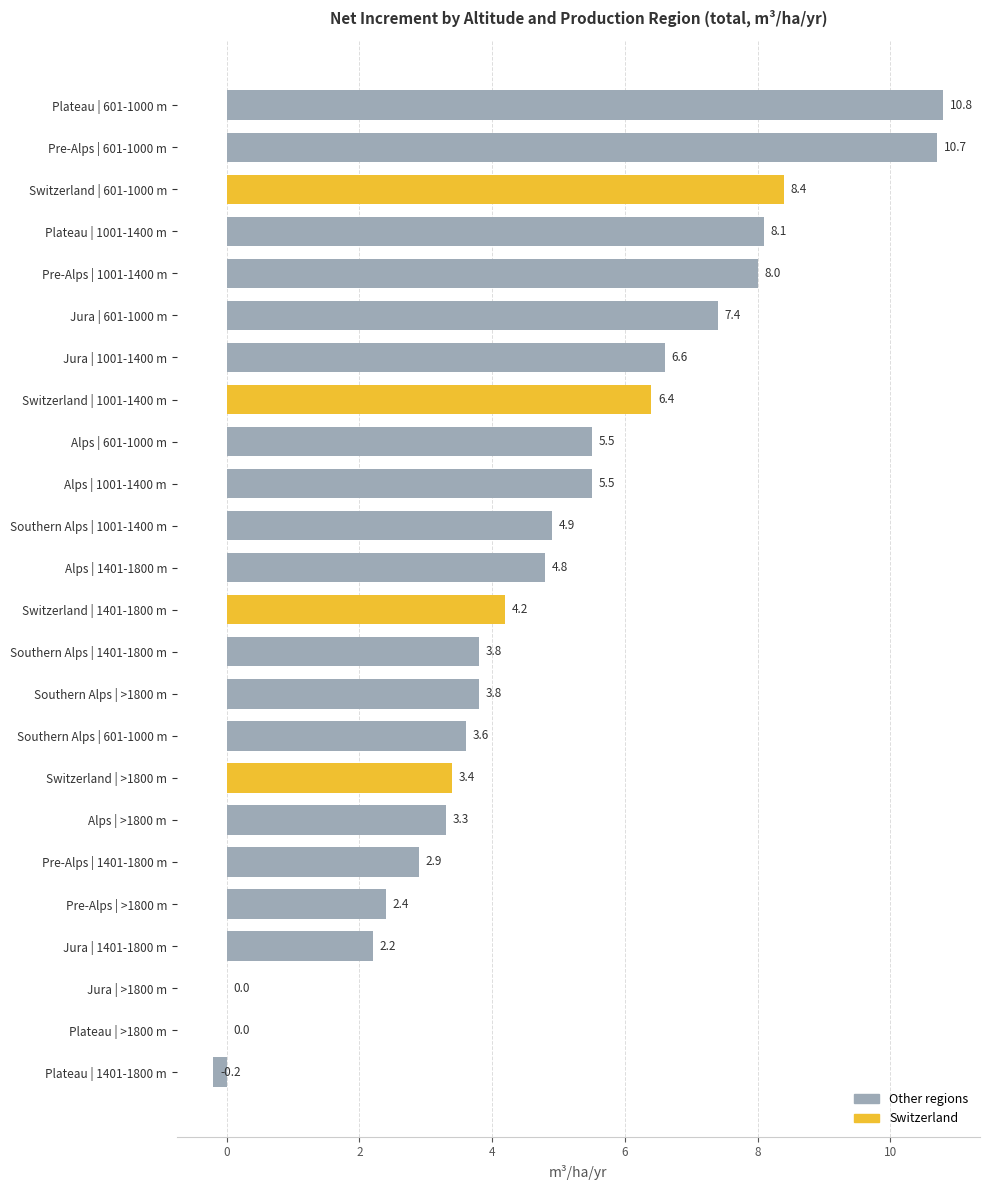

The value at Switzerland | >1800 m is 3.4. True or false?

True